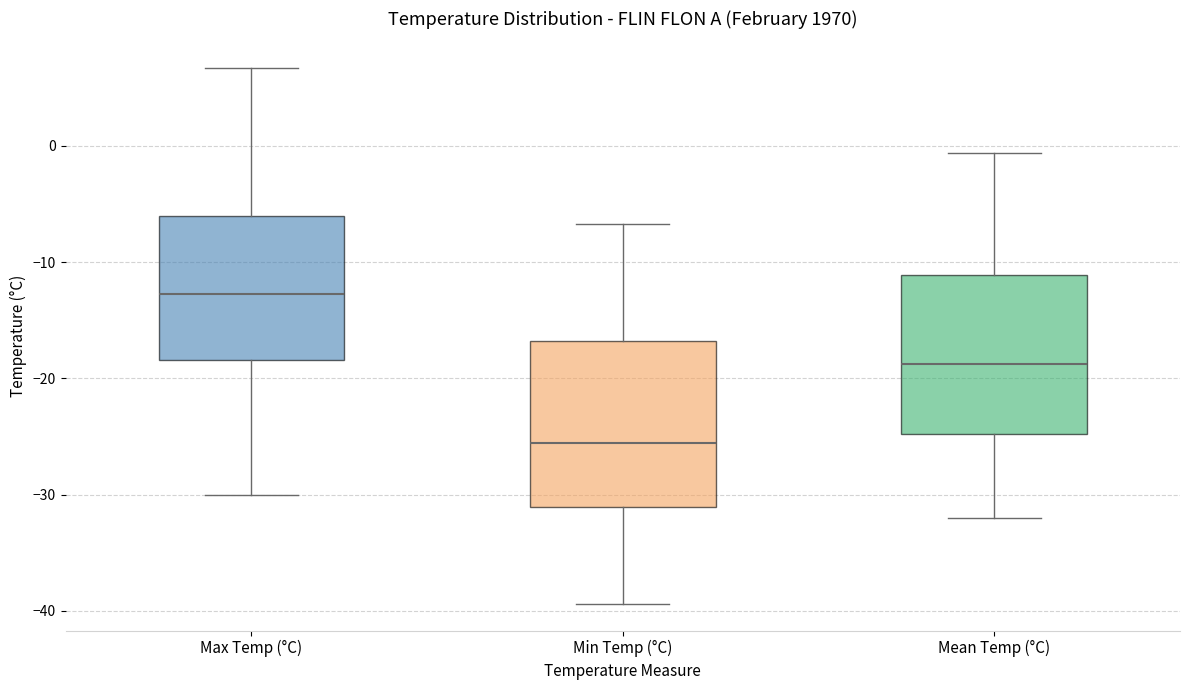

Reading left to right, transcribe this box plot: for each box, give where its median line is, the range the box spans, and where its two whiskers end, as read against the y-axis. The values are not printed on the chart, so give them approximately, as read against the axis.

Max Temp (°C): median -13, box -18 to -6, whiskers -30 to 7
Min Temp (°C): median -26, box -31 to -17, whiskers -39 to -7
Mean Temp (°C): median -19, box -25 to -11, whiskers -32 to -1